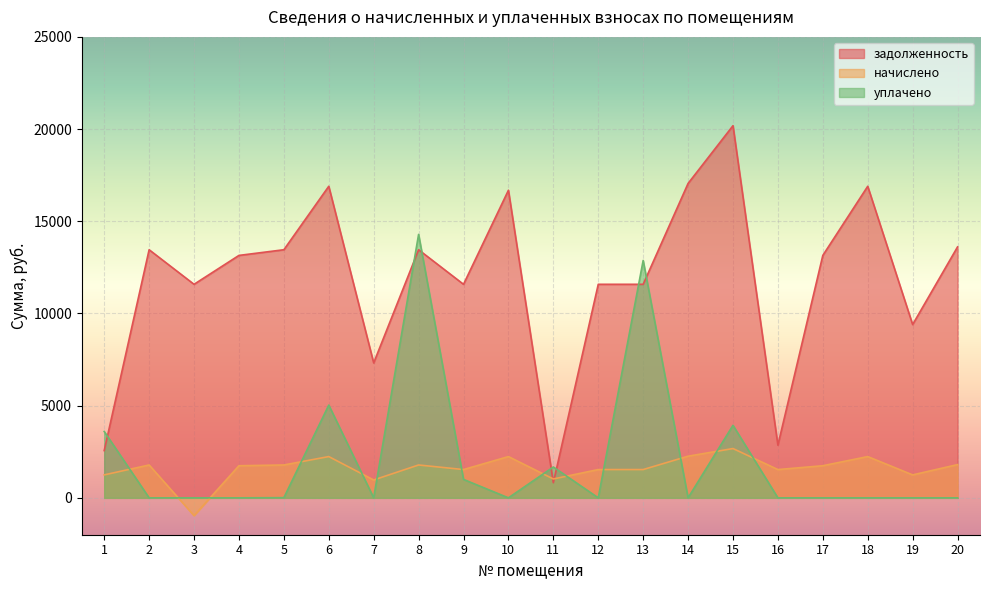

In задолженность, how many points are lower than both neighbors (excluding endpoints)?

6